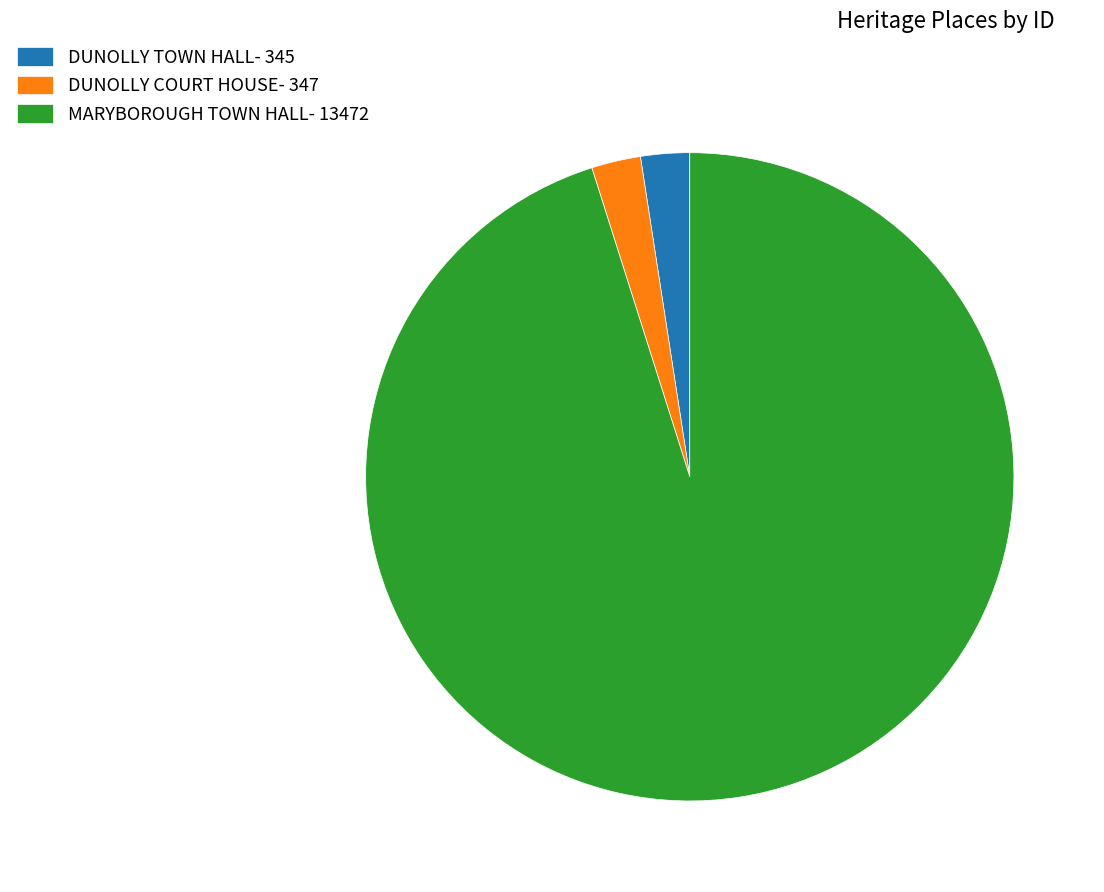

Combined, do MARYBOROUGH TOWN HALL- 13472 and DUNOLLY COURT HOUSE- 347 account for over 50%?

Yes